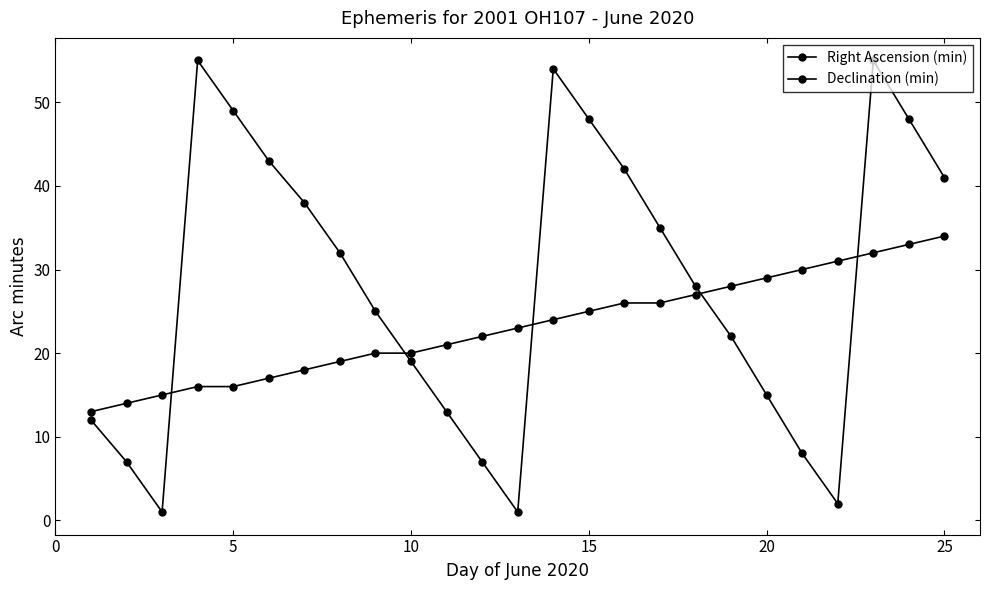

What is the lowest value of the Right Ascension (min) series?

13